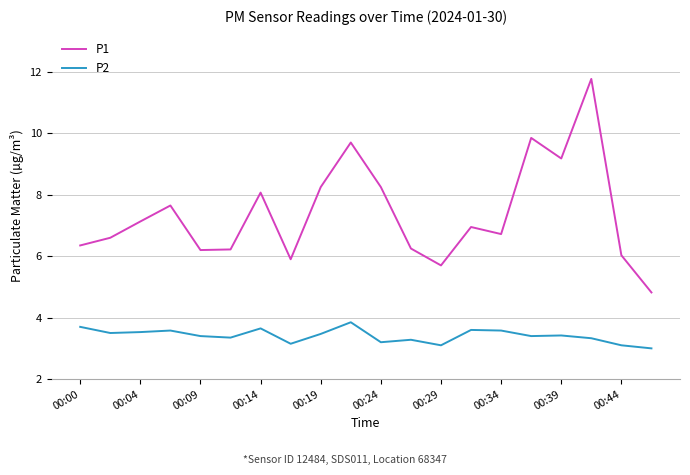

List the series in order of their peak value, highest first.

P1, P2